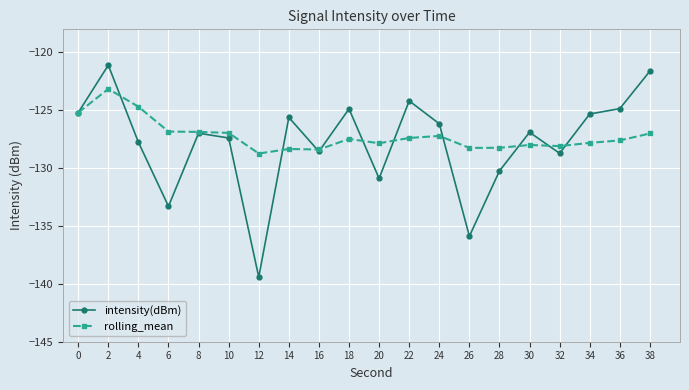

Which series has the largest total across all categories?

rolling_mean